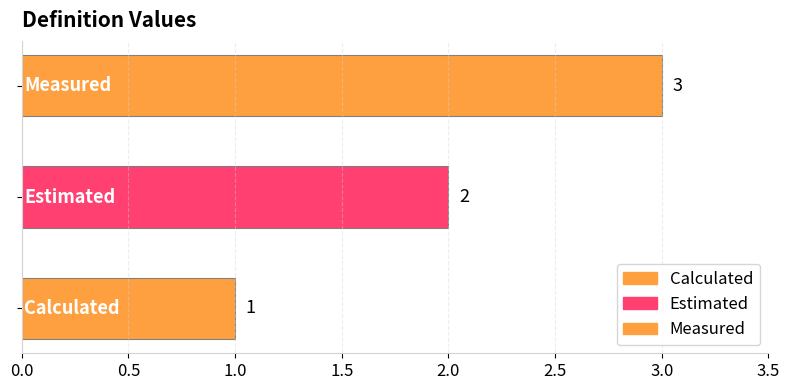

Count the values in the range 1 to 3.

3